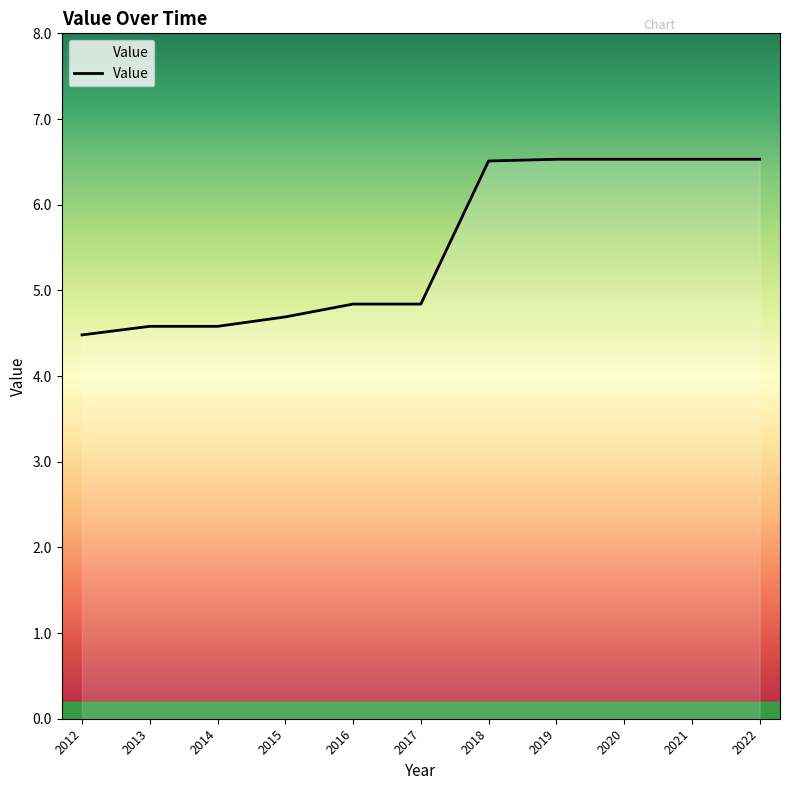

The value at 2015 is 4.7. True or false?

True